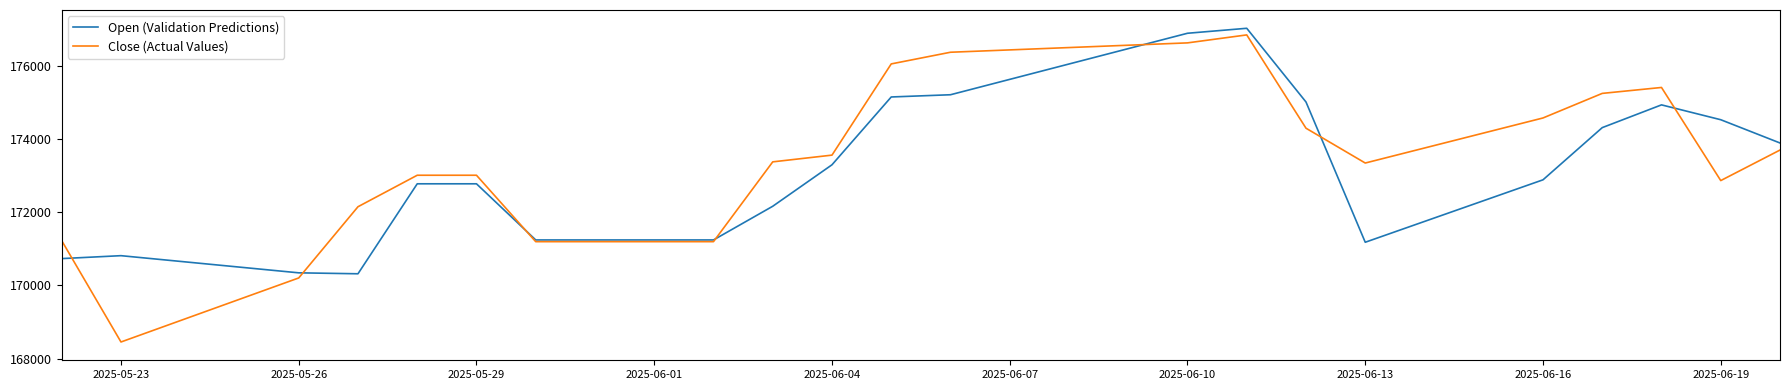

What is the smallest value displayed?

168453